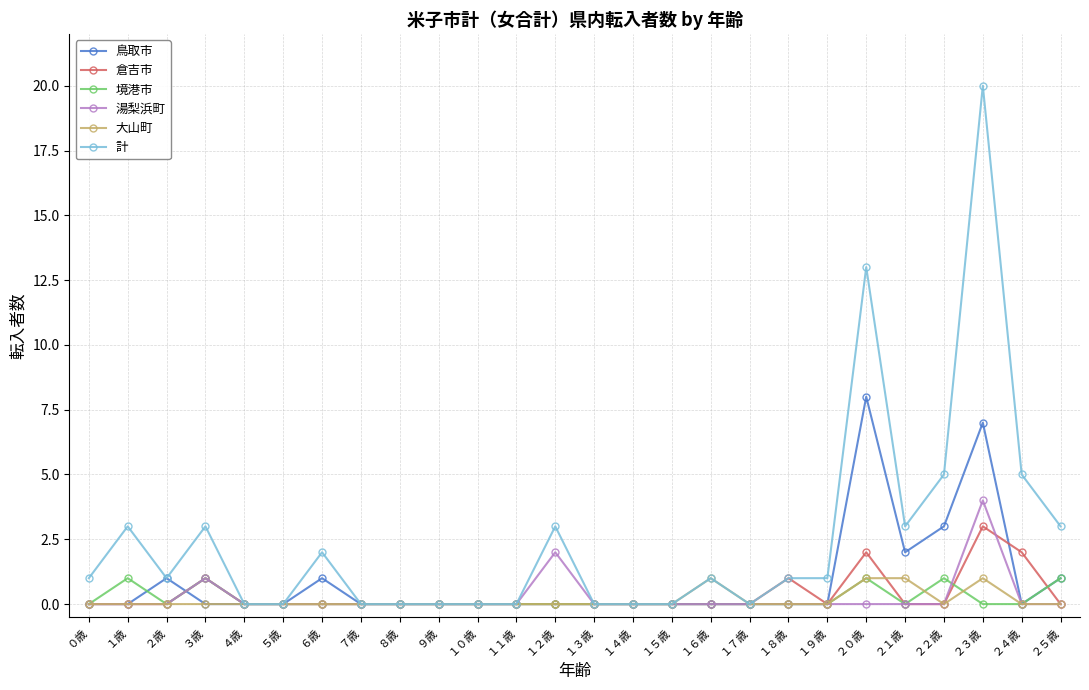

Which category has the highest value across all series?

２３歳